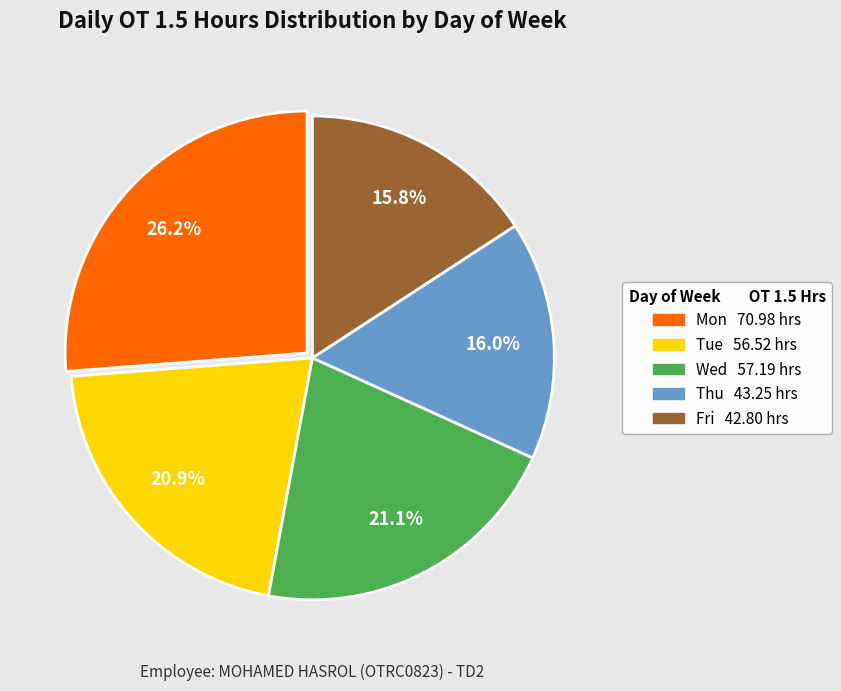

Is there a majority slice in this chart?

No